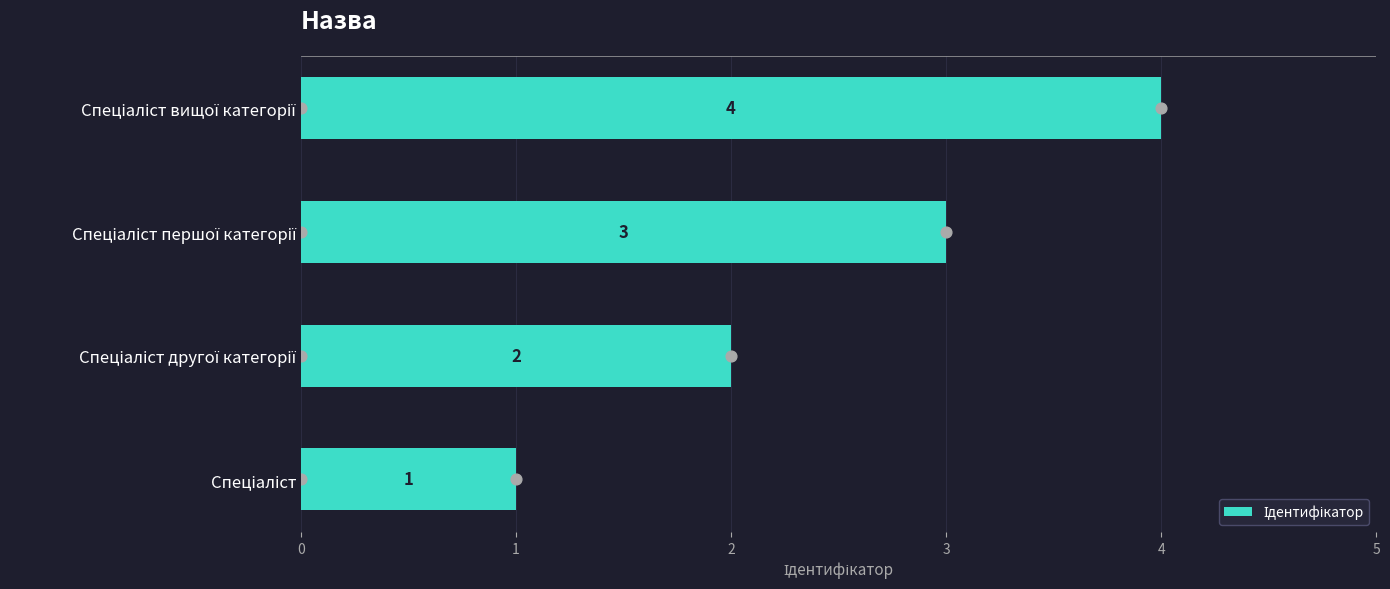

What is the change in value from Спеціаліст першої категорії to Спеціаліст вищої категорії?

+1